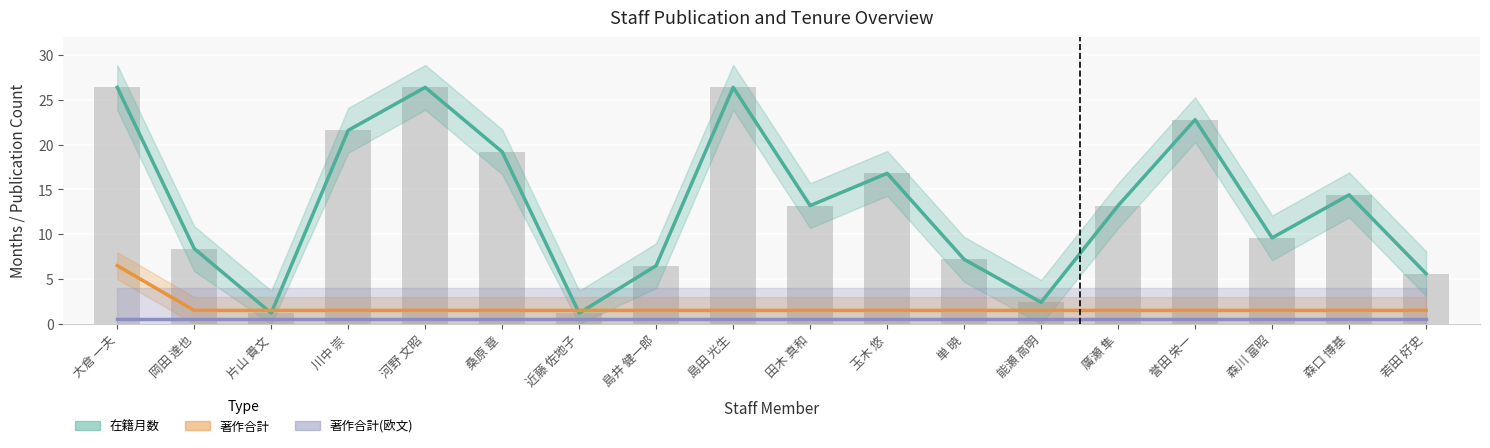

Is it true that 在籍月数 equals 13.2 at 廣瀬 隼?

True